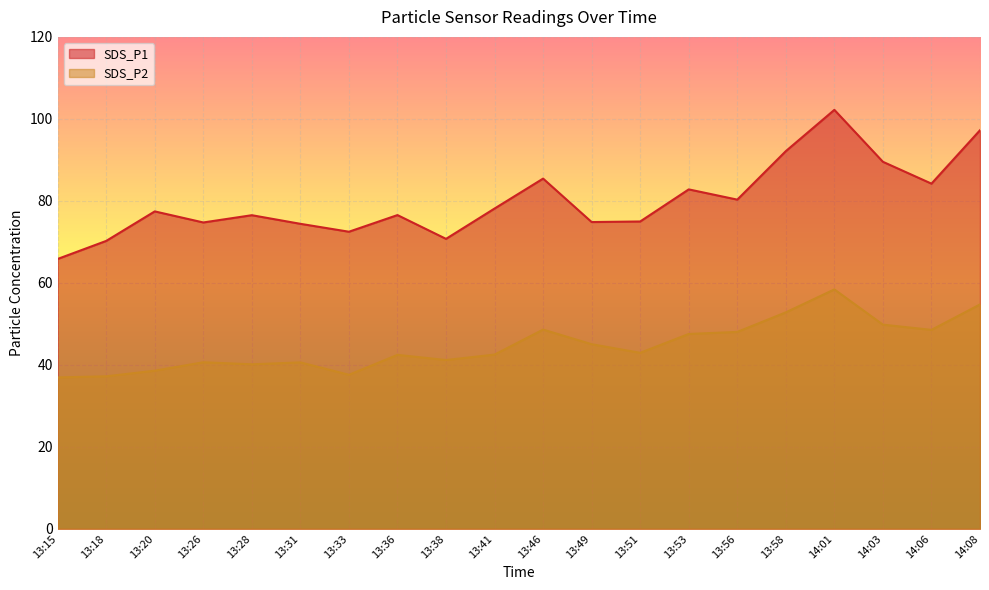

Rank the categories by SDS_P2 value from highest to lowest.

14:01, 14:08, 13:58, 14:03, 13:46, 14:06, 13:56, 13:53, 13:49, 13:51, 13:41, 13:36, 13:38, 13:26, 13:31, 13:28, 13:20, 13:33, 13:18, 13:15